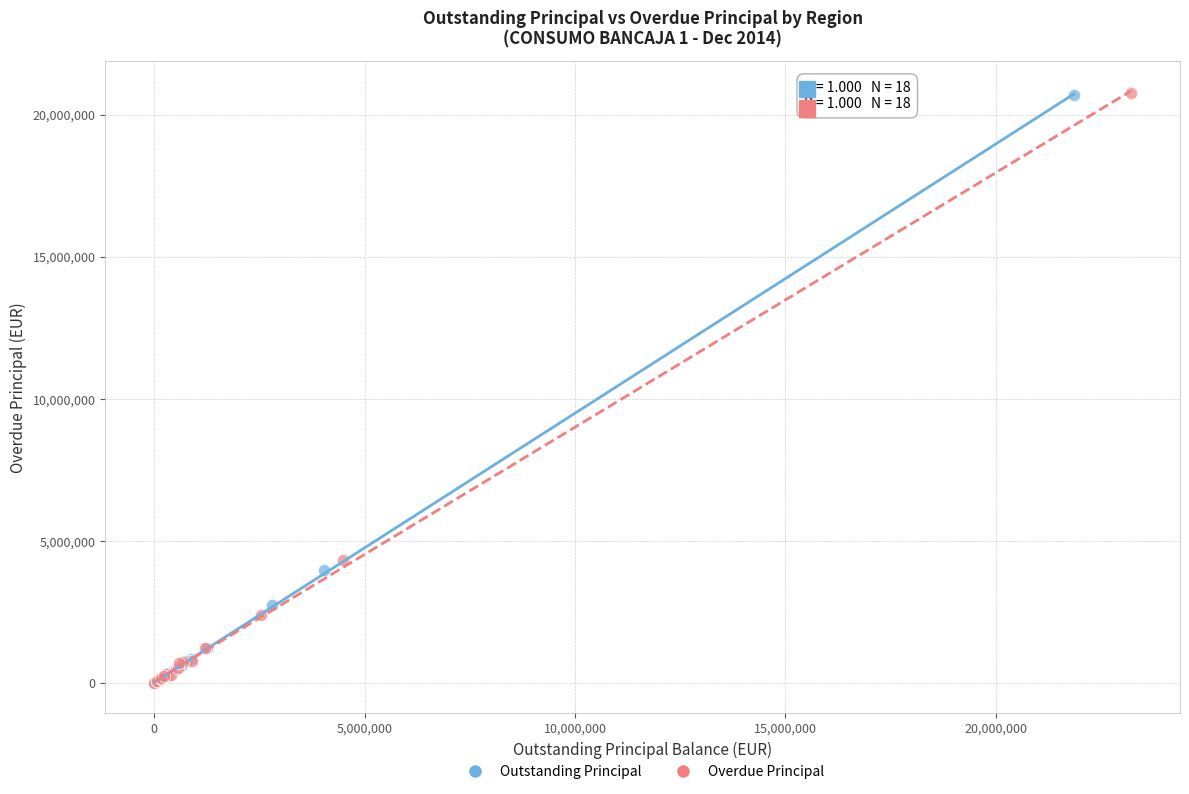

What are all the series names shown in the legend?

Outstanding Principal, Overdue Principal